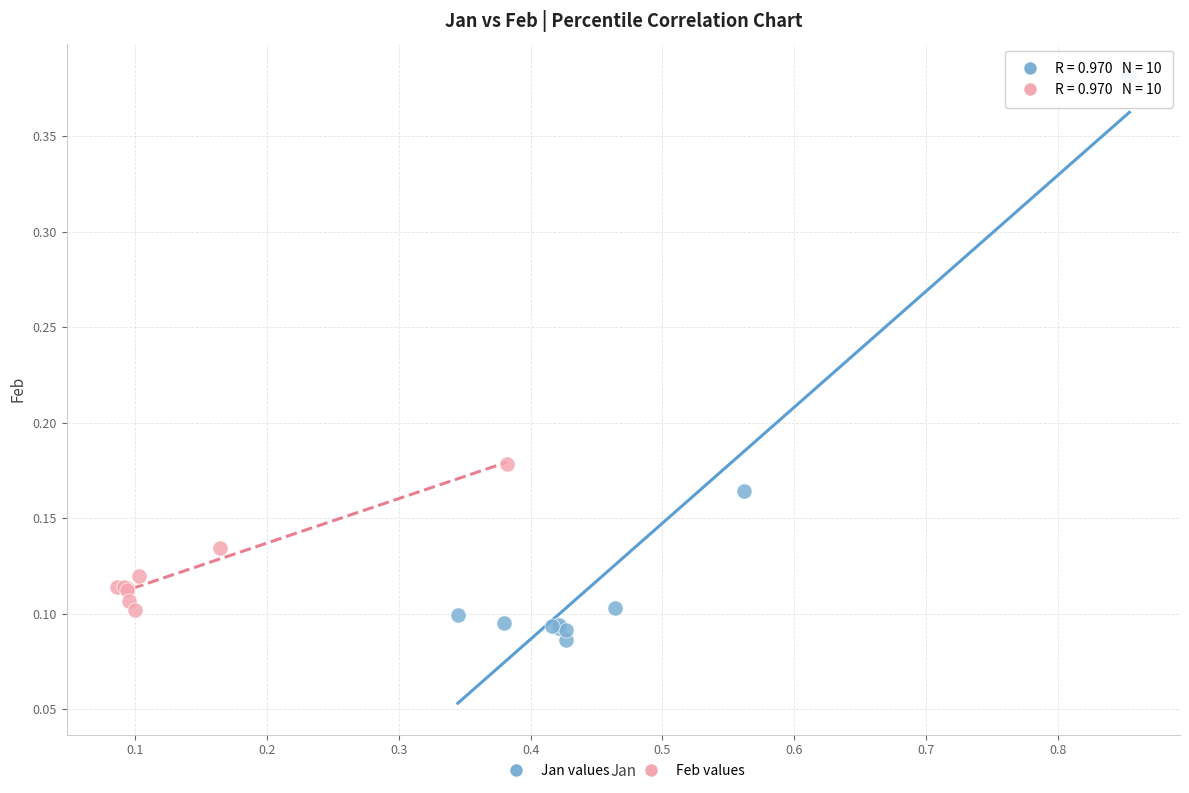

Which series reaches the minimum Y coordinate?

Jan values